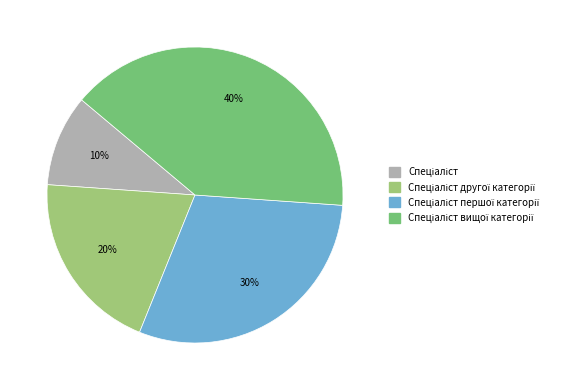

Is there a majority slice in this chart?

No